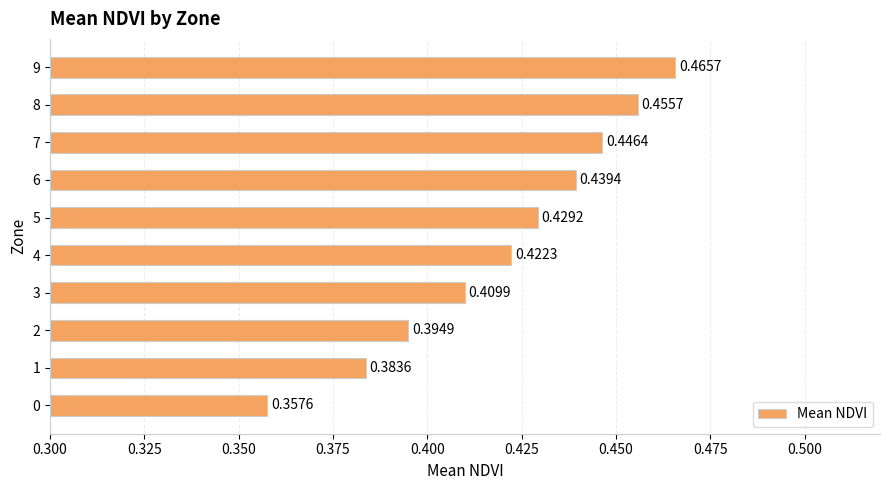

List the labels in order of value, smallest first.

0, 1, 2, 3, 4, 5, 6, 7, 8, 9